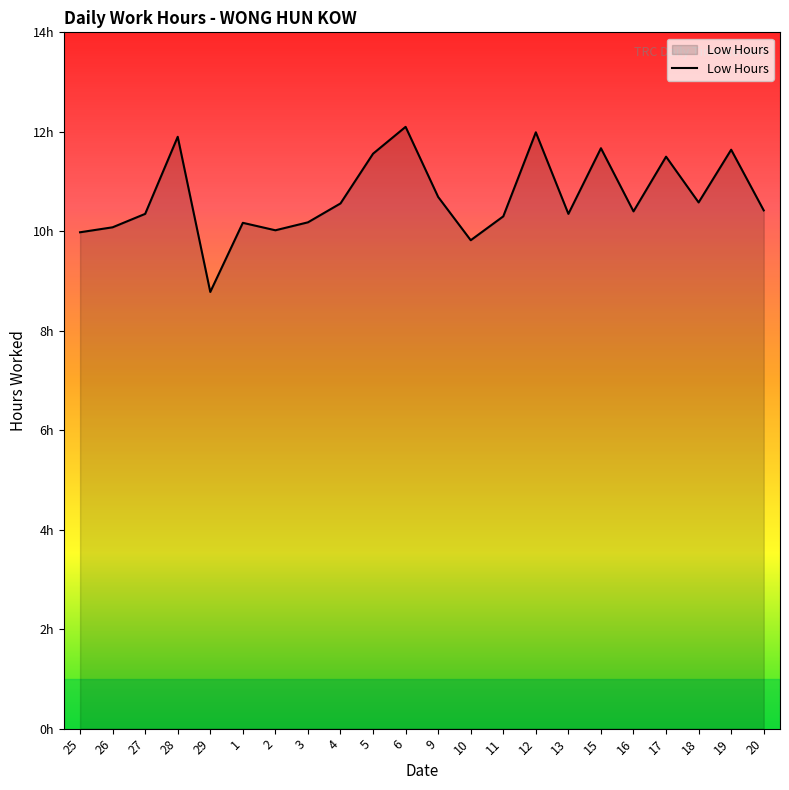

At which category does the data reach its first local valley?

29